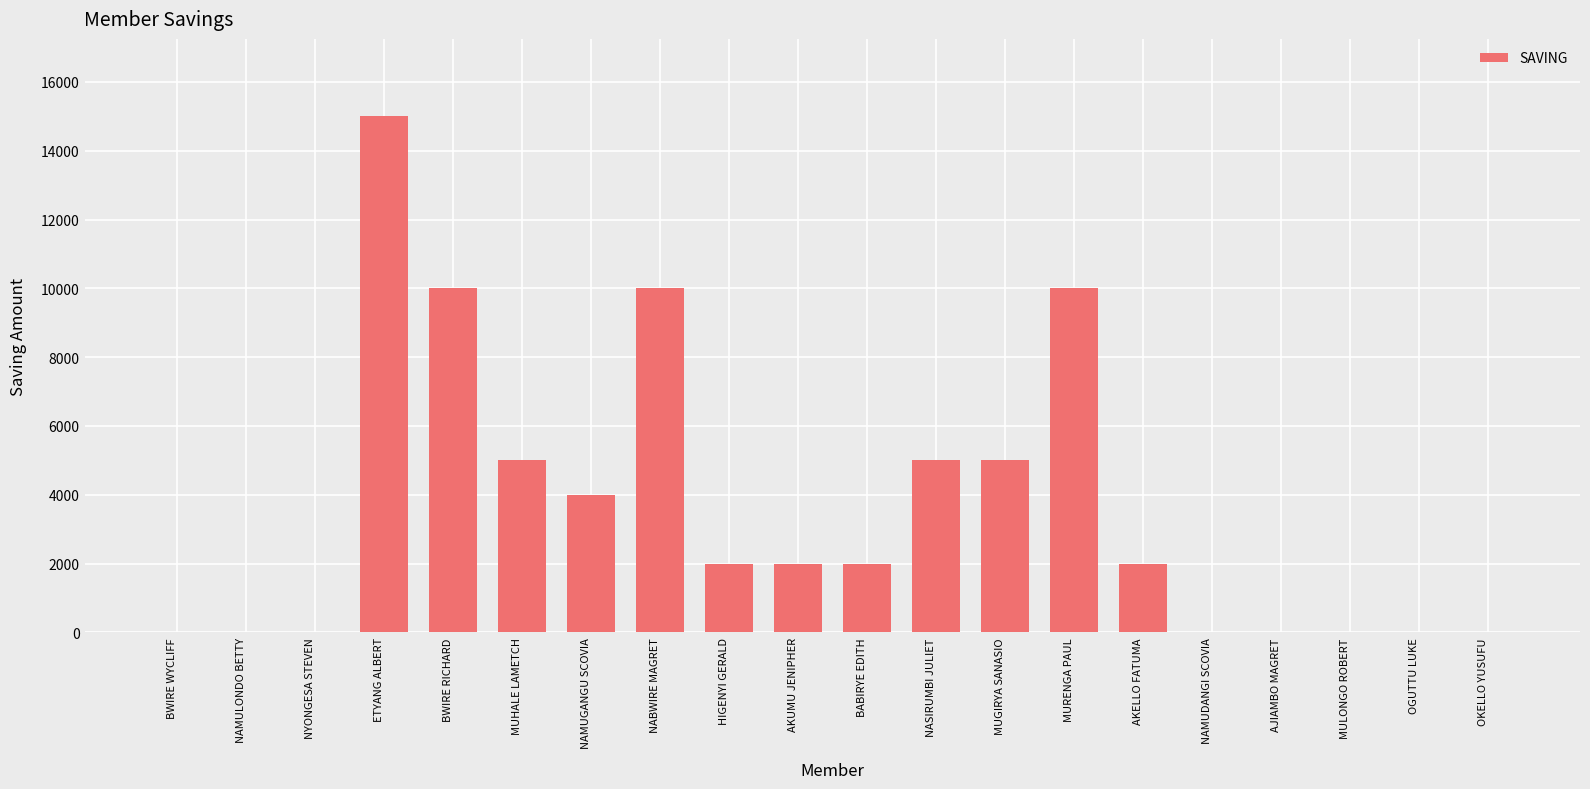

What is the change in value from BWIRE RICHARD to OGUTTU LUKE?

-10000